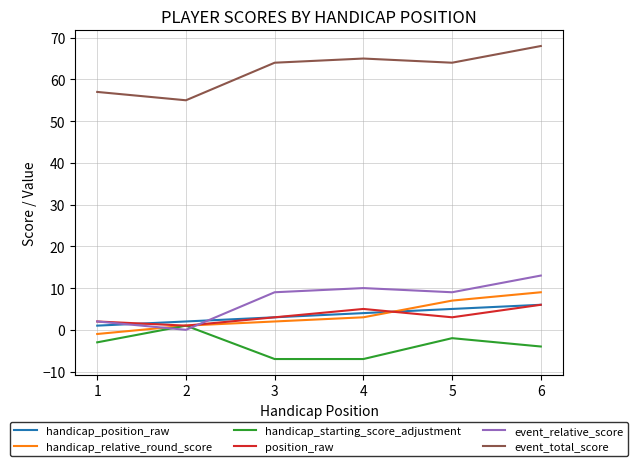

Is this an area chart (filled region under the line)?

No